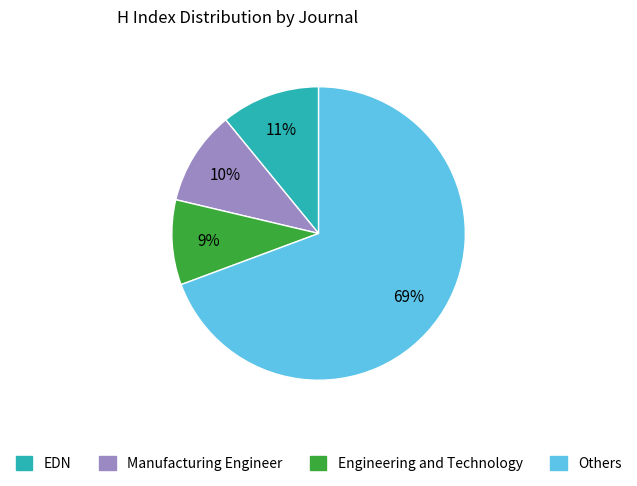

Is there any slice that represents more than half of the pie?

Yes